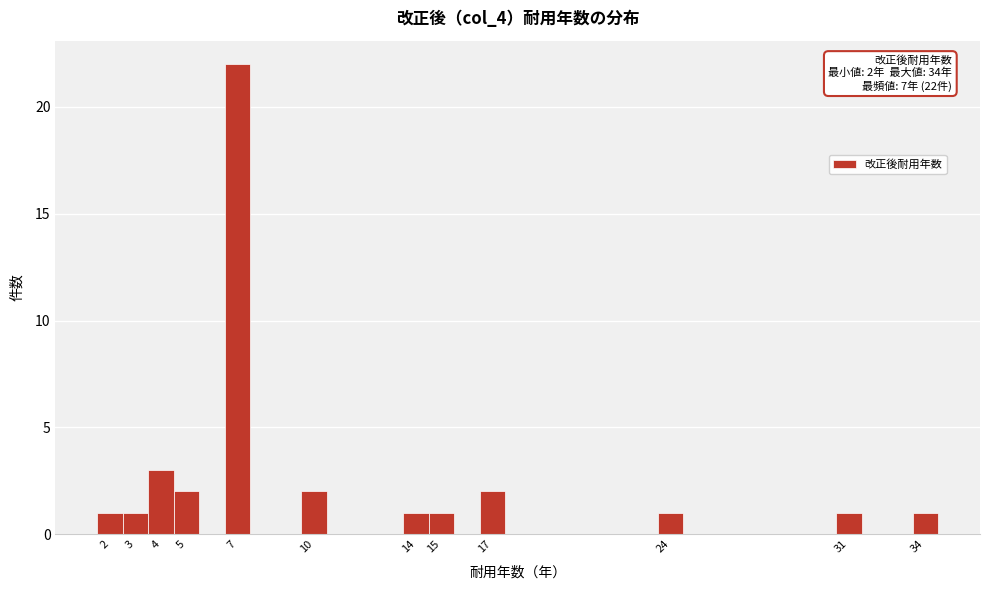

Which range on the x-axis has the tallest bar?

6.5 to 7.5